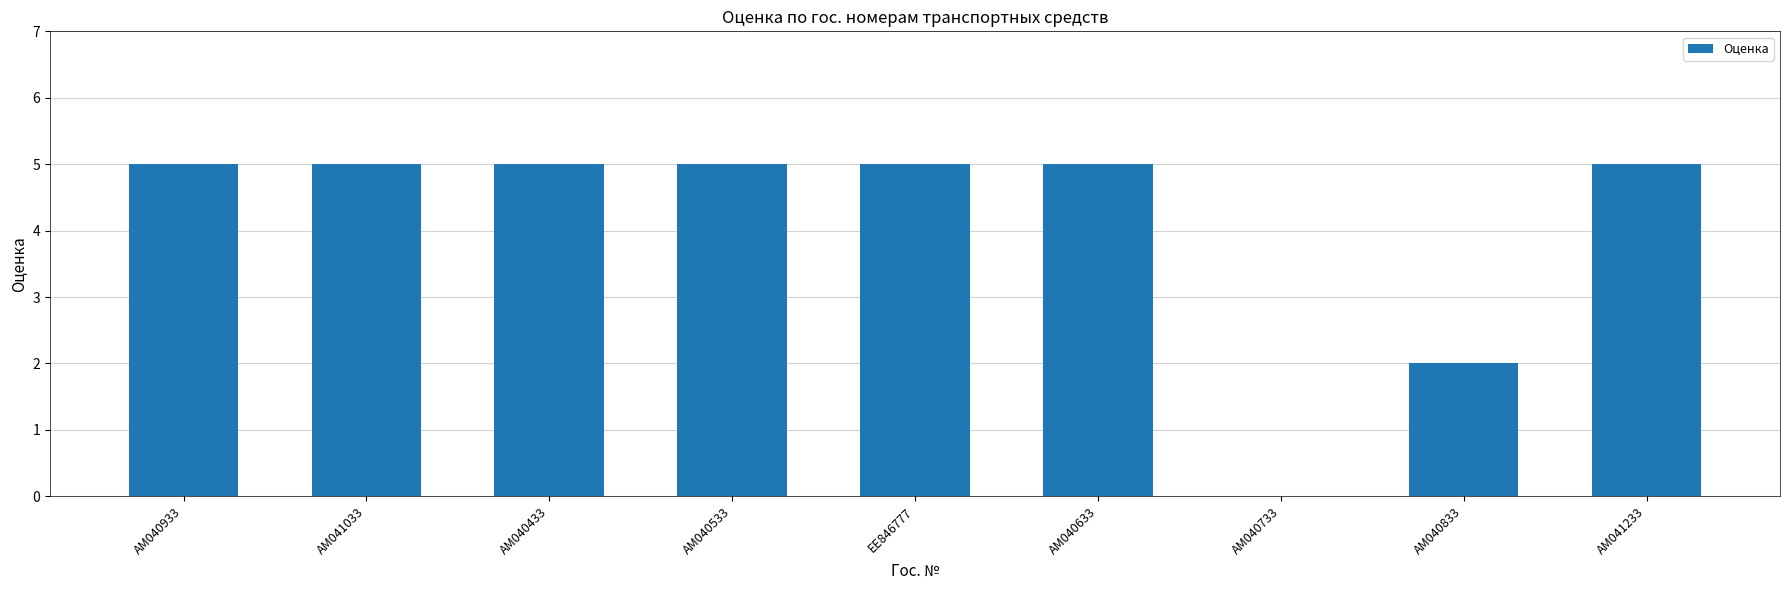

Where is the data nearest to the value 2?

АМ040833